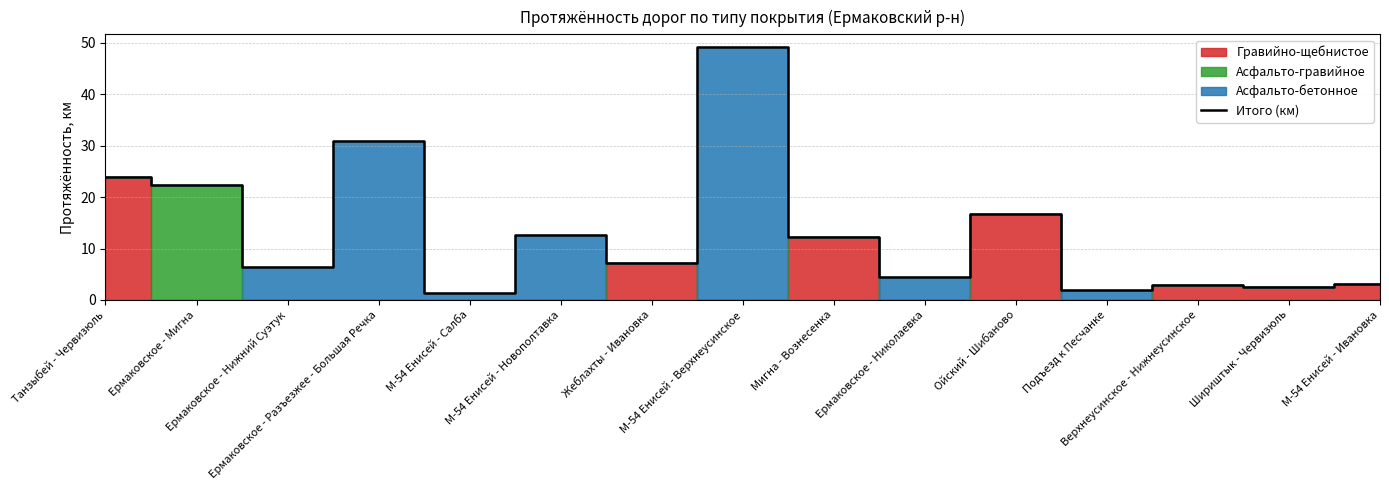

How many lines are shown in the chart?

1